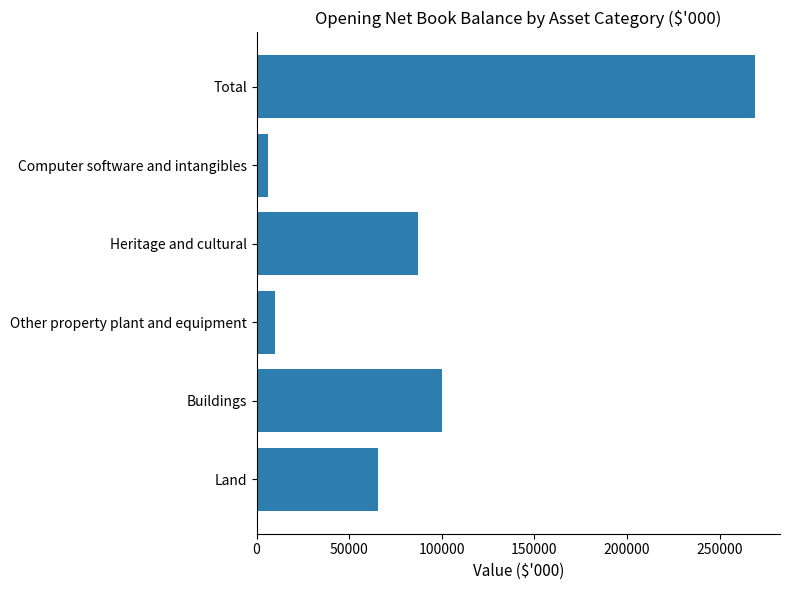

Reading top to bottom, transcribe all the data shown in this chart.

269089	6249	86949	10091	100140	65660